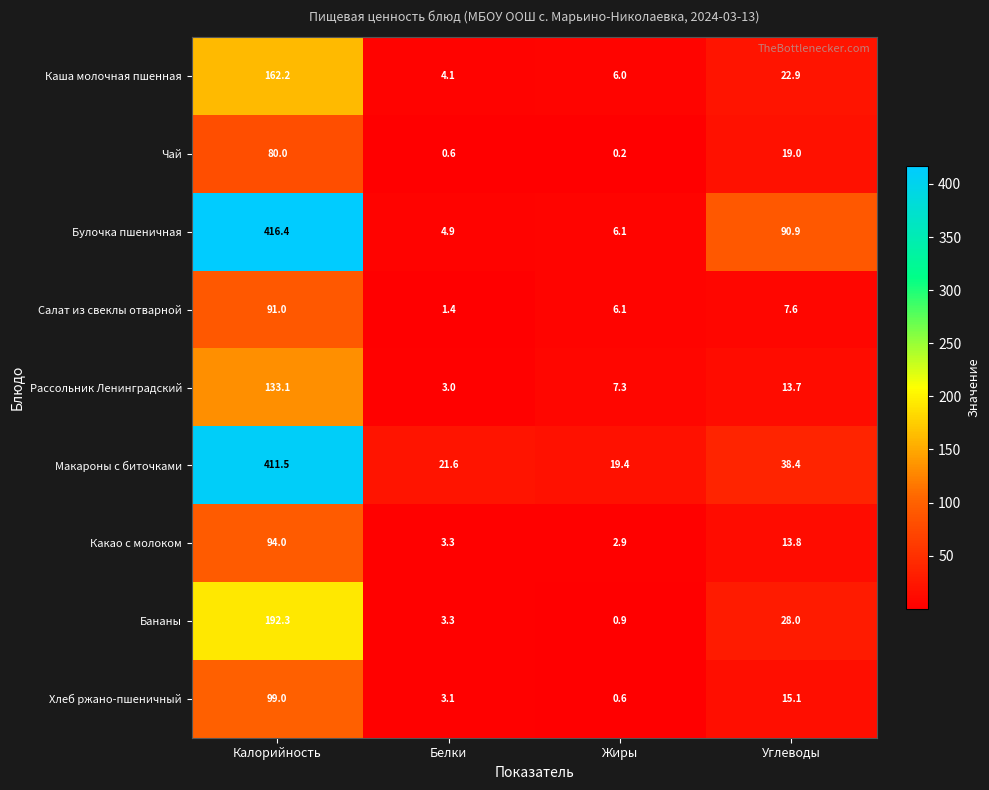

How many categories are shown in the chart?

4